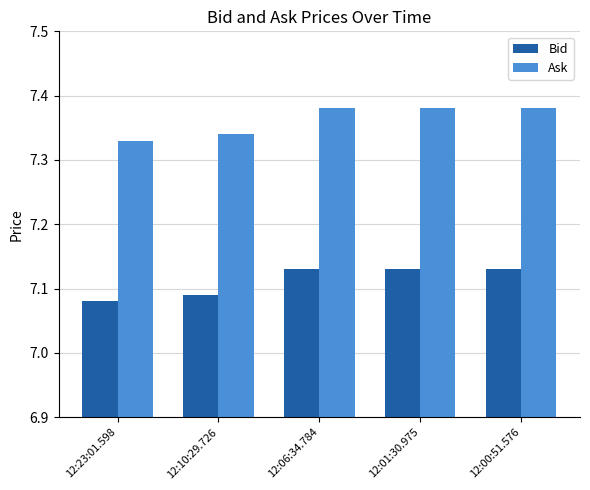

True or false: Bid has a value of 2.3 at 12:01:30.975.

False